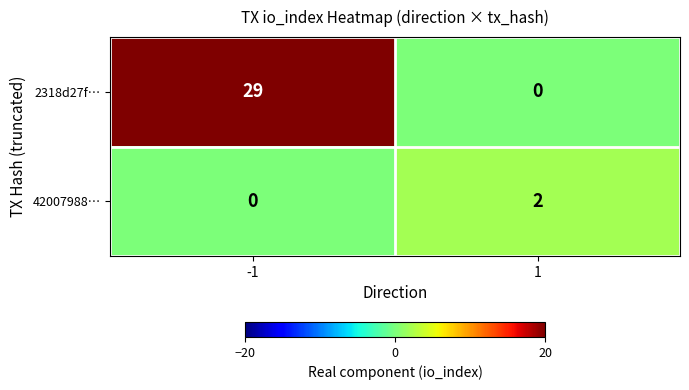

The value of 42007988… at 1 is 2. True or false?

True